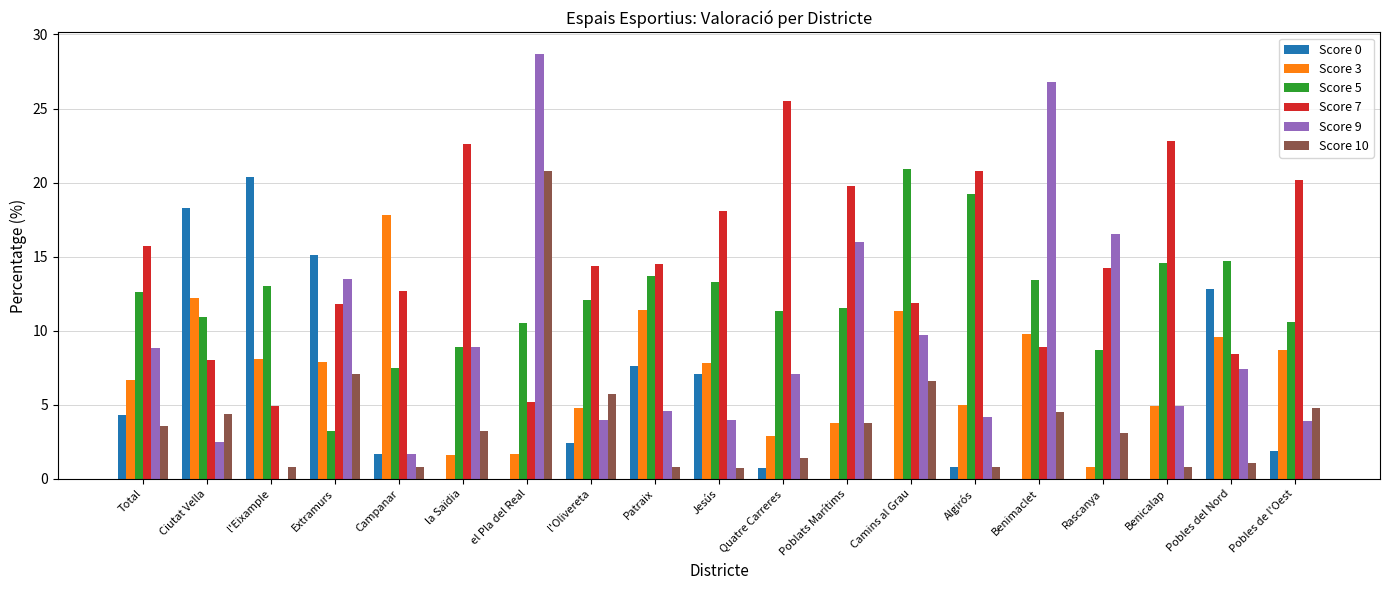

What is the difference between the Score 9 values at Jesús and Benicalap?

0.9